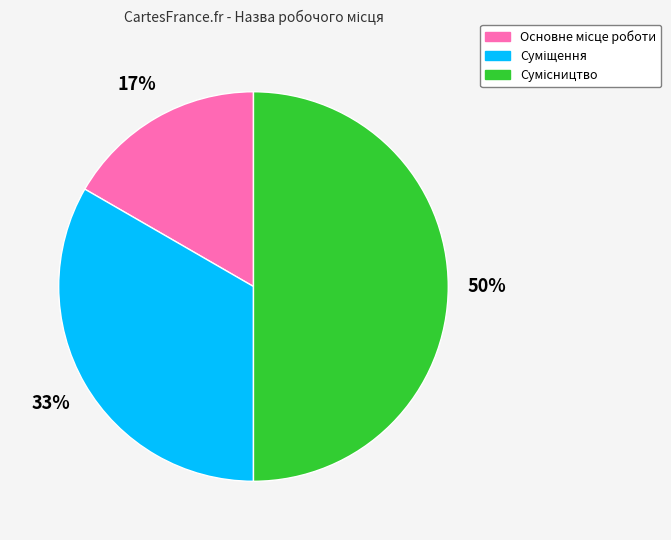

To the nearest percent, what is the average slice percentage?

33%